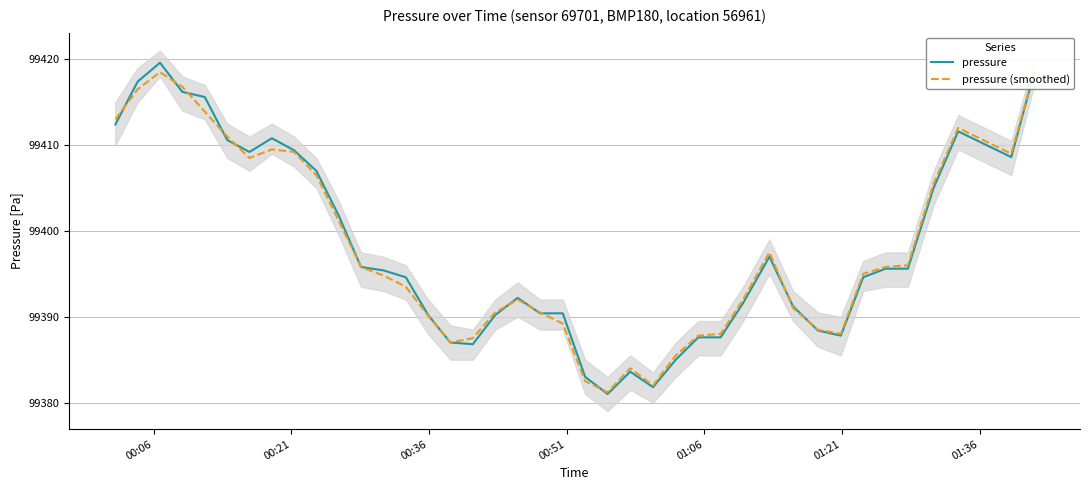

What is the highest value of the pressure series?

99419.6